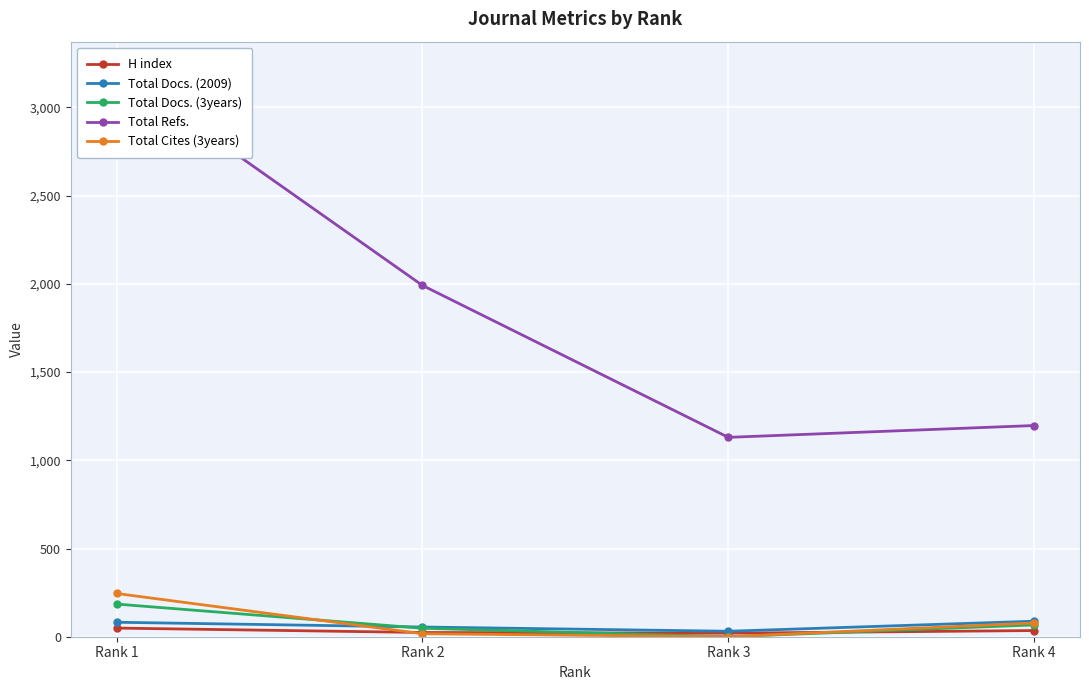

What is the difference between the Total Docs. (2009) values at Rank 1 and Rank 4?

6